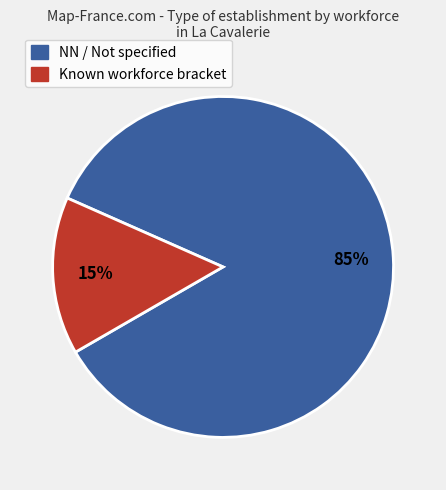

Is there any slice that represents more than half of the pie?

Yes